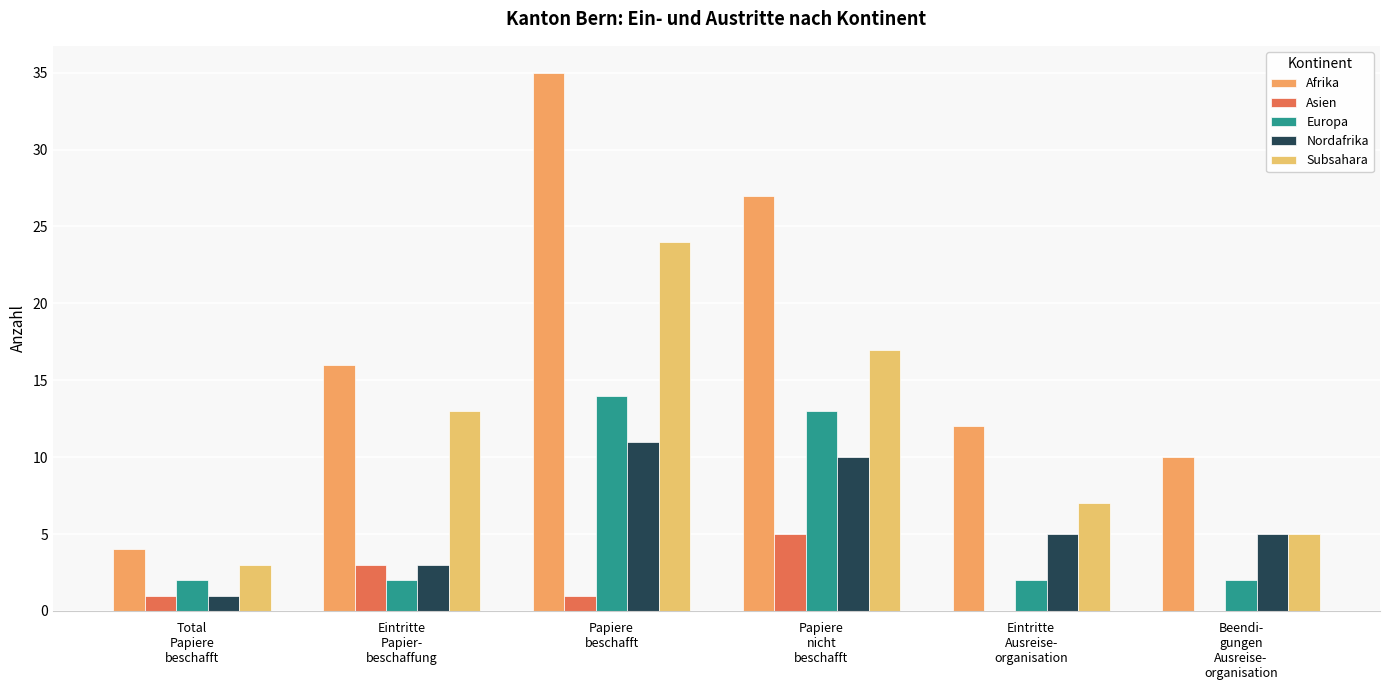

Read the Asien value at Total
Papiere
beschafft.

1